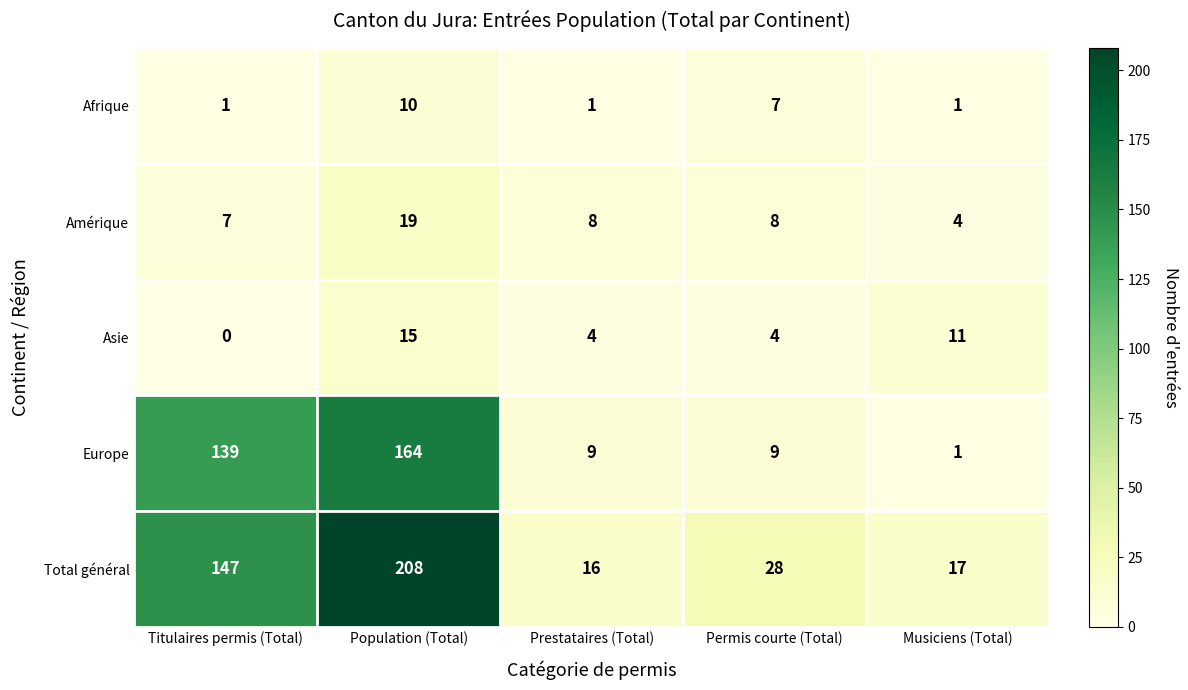

Reading left to right, extract all data points from this chart.

Afrique: Titulaires permis (Total)=1	Population (Total)=10	Prestataires (Total)=1	Permis courte (Total)=7	Musiciens (Total)=1
Amérique: Titulaires permis (Total)=7	Population (Total)=19	Prestataires (Total)=8	Permis courte (Total)=8	Musiciens (Total)=4
Asie: Titulaires permis (Total)=0	Population (Total)=15	Prestataires (Total)=4	Permis courte (Total)=4	Musiciens (Total)=11
Europe: Titulaires permis (Total)=139	Population (Total)=164	Prestataires (Total)=9	Permis courte (Total)=9	Musiciens (Total)=1
Total général: Titulaires permis (Total)=147	Population (Total)=208	Prestataires (Total)=16	Permis courte (Total)=28	Musiciens (Total)=17